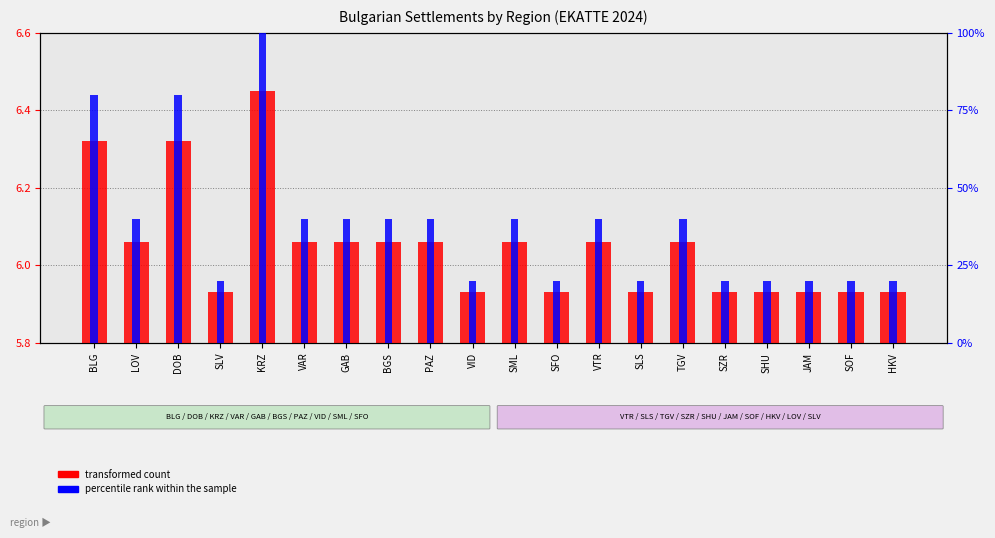

What is the difference between the highest and lowest values at SLS?

14.1